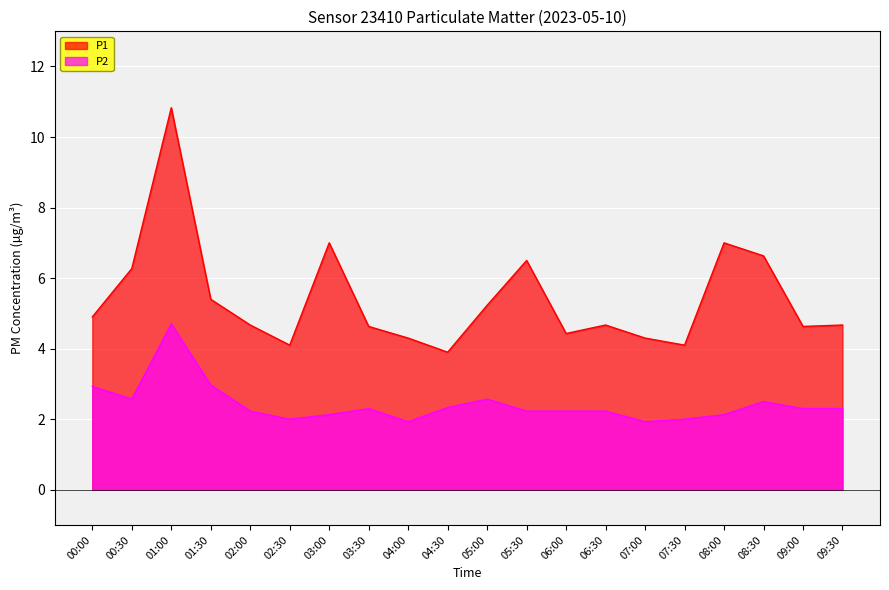

What is the sum of the P1 values at 06:00 and 05:00?

9.7